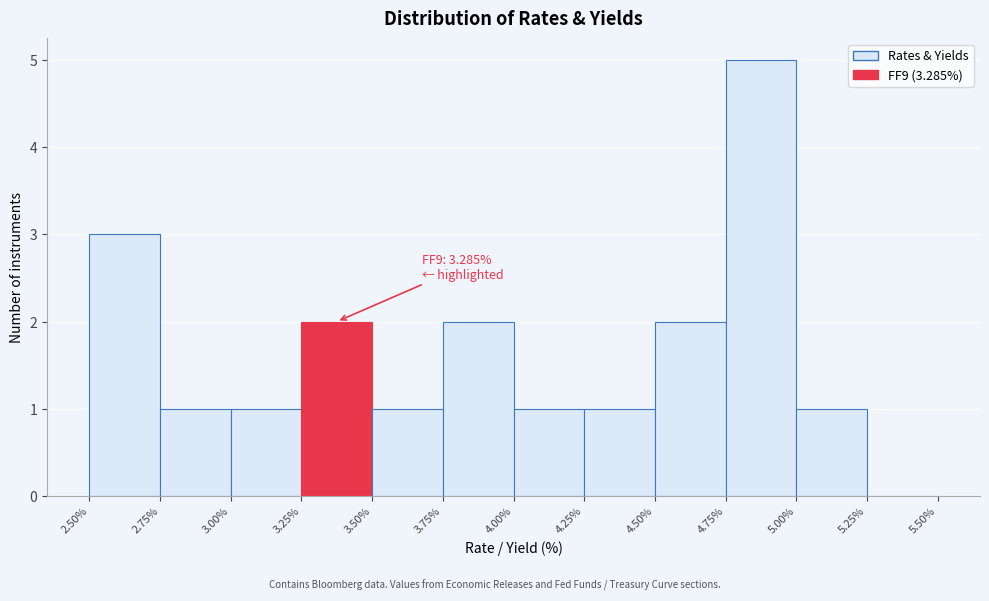

Which range on the x-axis has the tallest bar?

4.75% to 5.00%